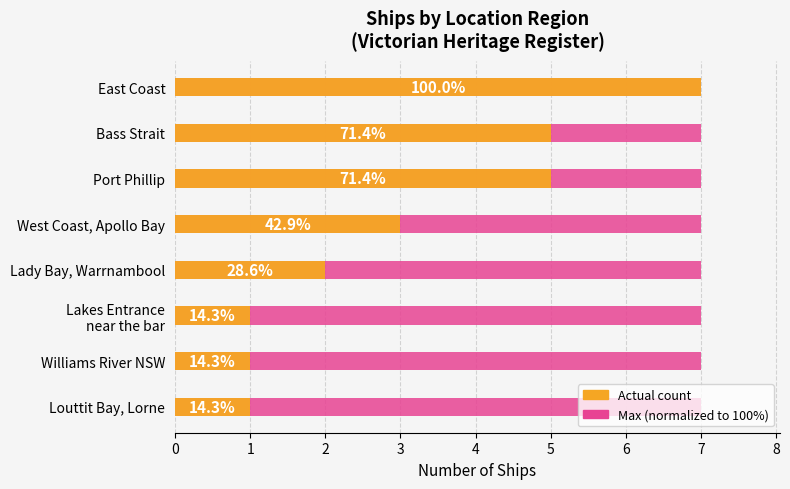

What is the approximate value of Actual count at Port Phillip?

5.0